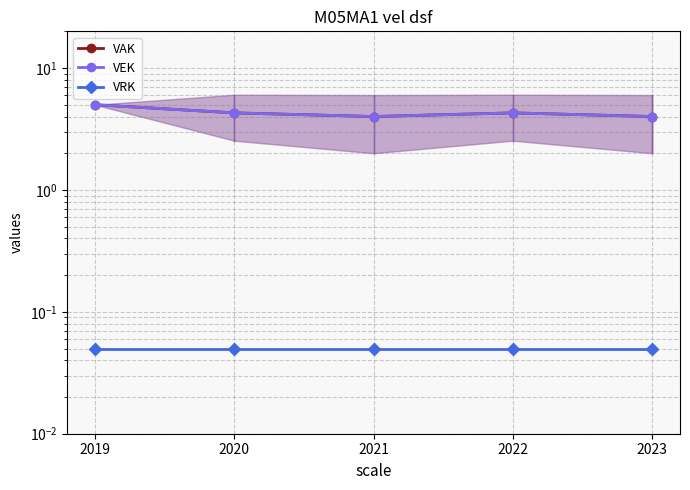

What is the average value of the VRK series?

0.1